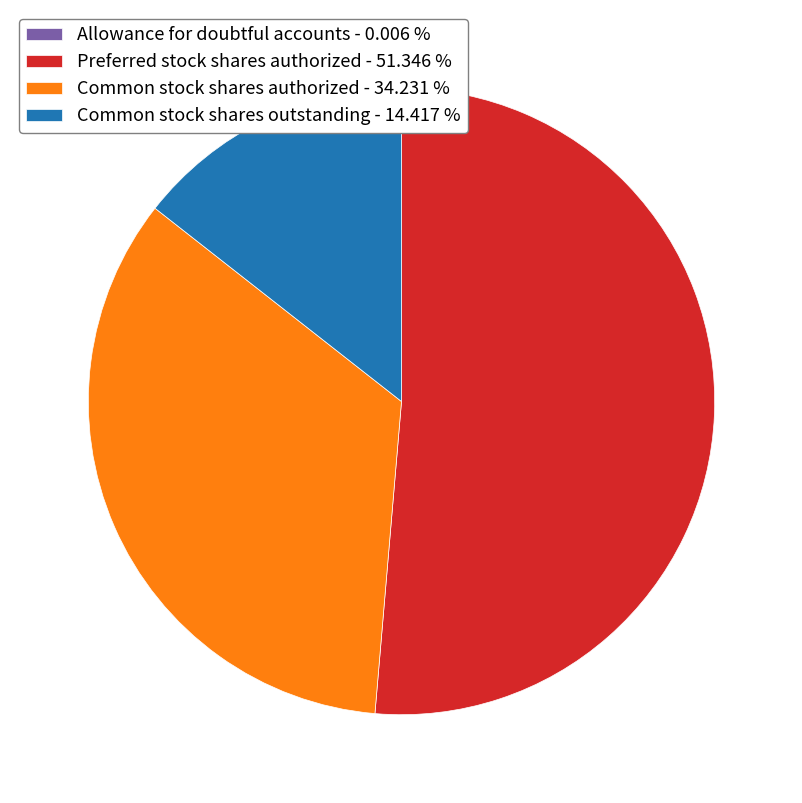

Is the sum of Common stock shares authorized - 34.231 % and Common stock shares outstanding - 14.417 % greater than half?

No